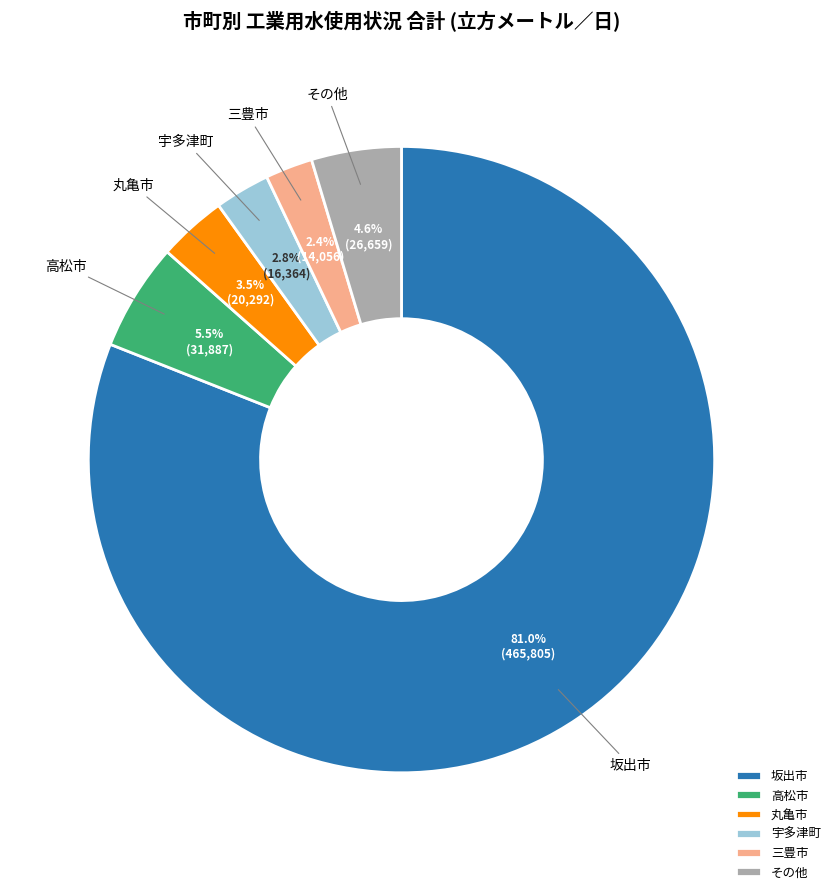

Is 坂出市 the majority of the pie?

Yes